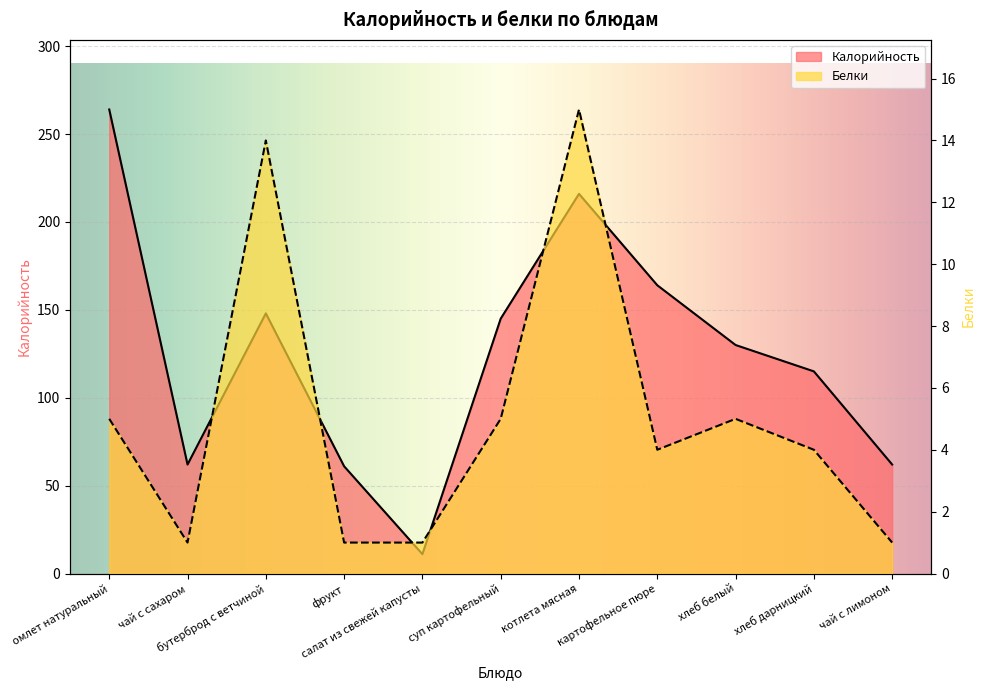

What is the lowest value of the Белки series?

1